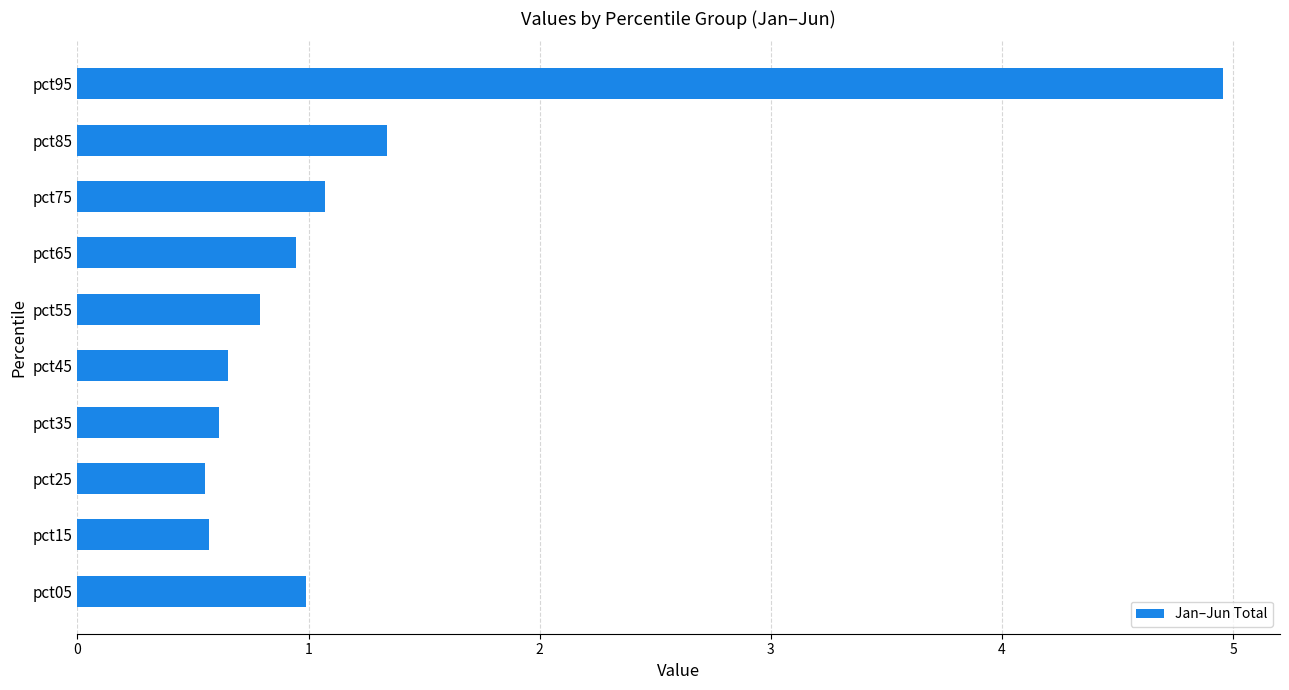

What is the ratio of the value at pct25 to the value at pct85?

0.4